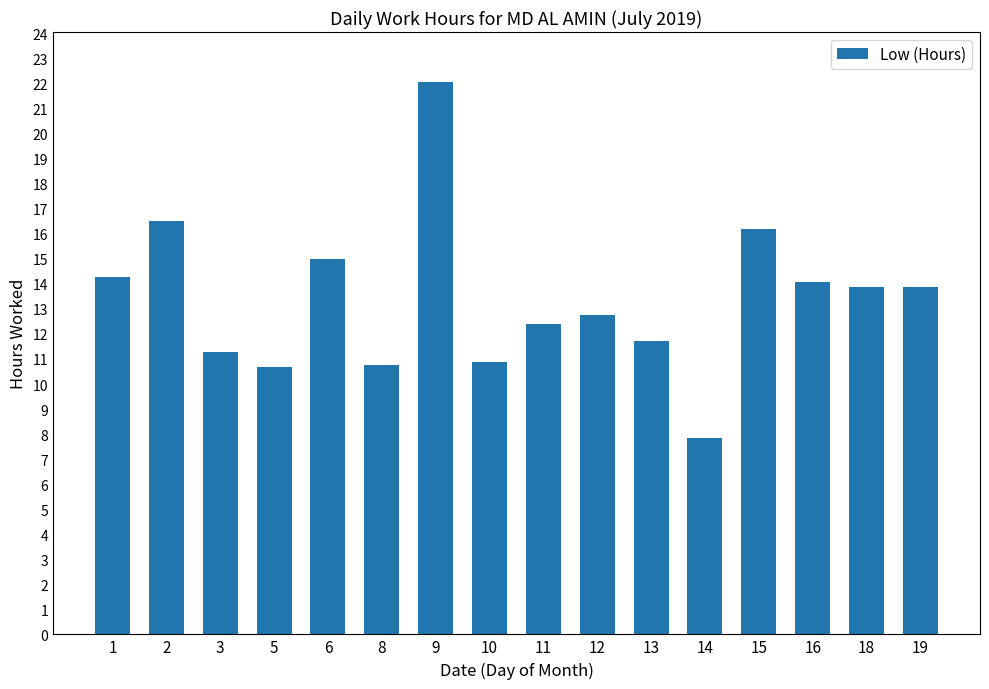

The value at 8 is 10.8. True or false?

True